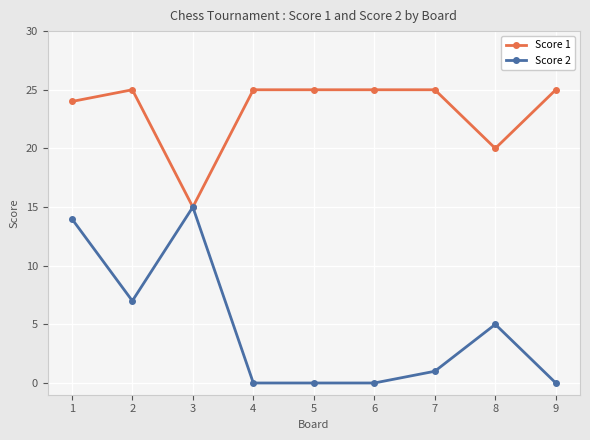

What is the total value across all series at 2?

32